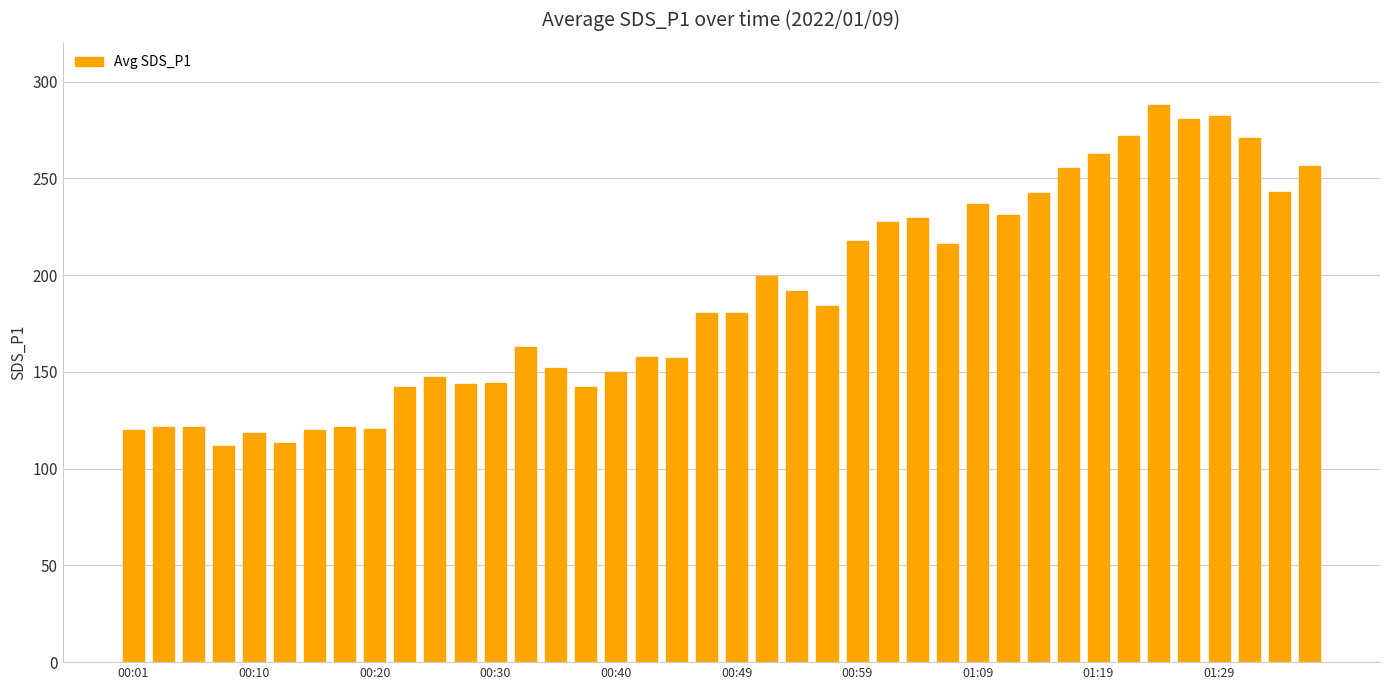

What is the value of the 28th bar from the left?

215.9